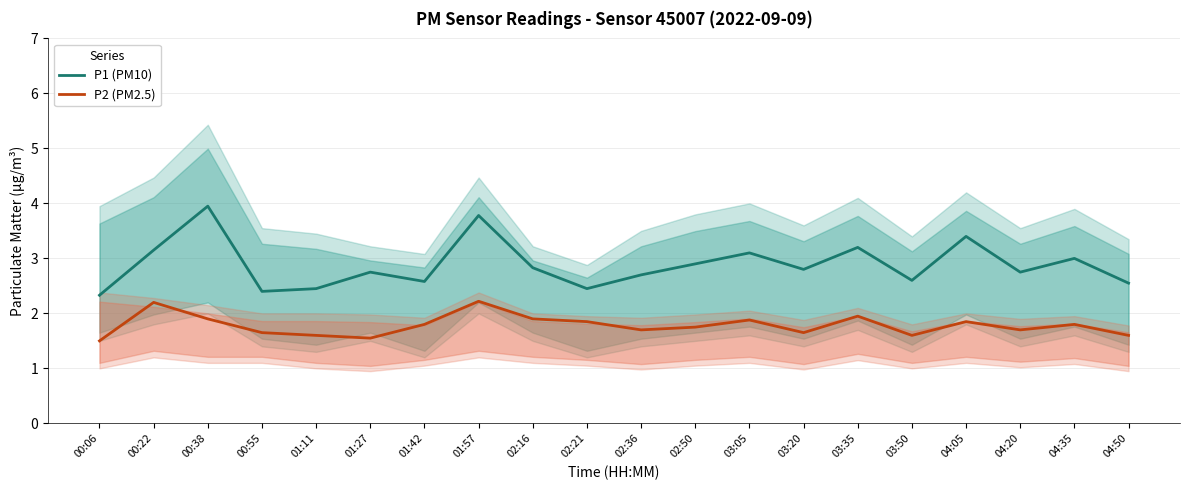

Which series has the largest total across all categories?

P1 (PM10)